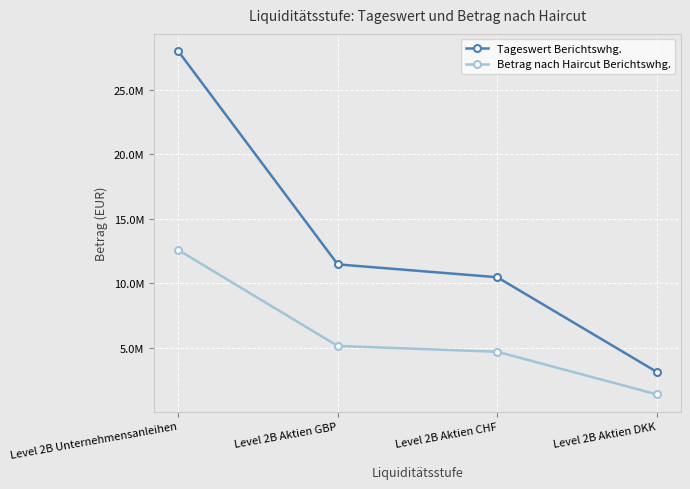

Does the chart have visible grid lines?

Yes